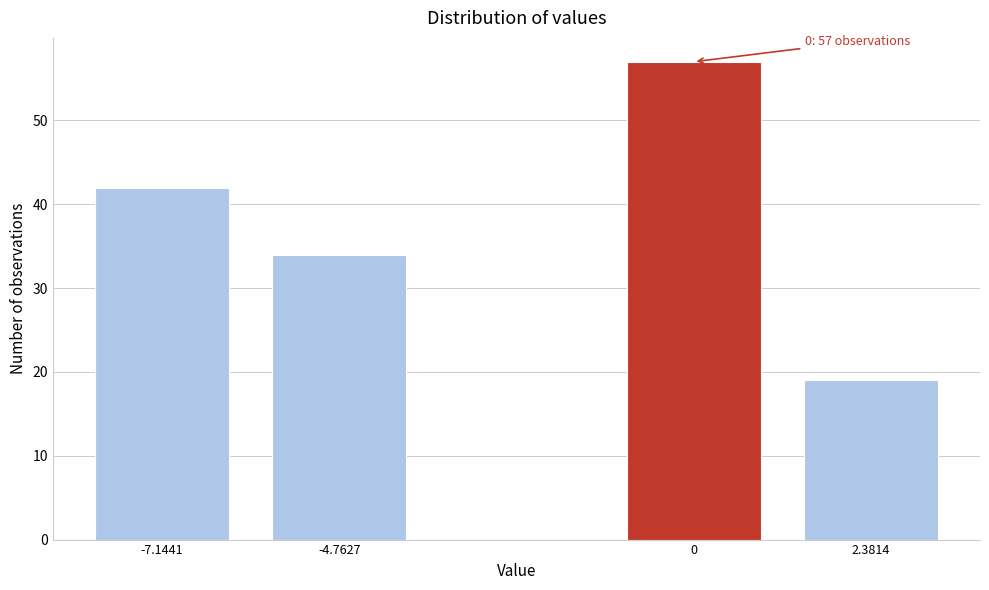

Reading left to right, extract all data points from this chart.

42	34	57	19